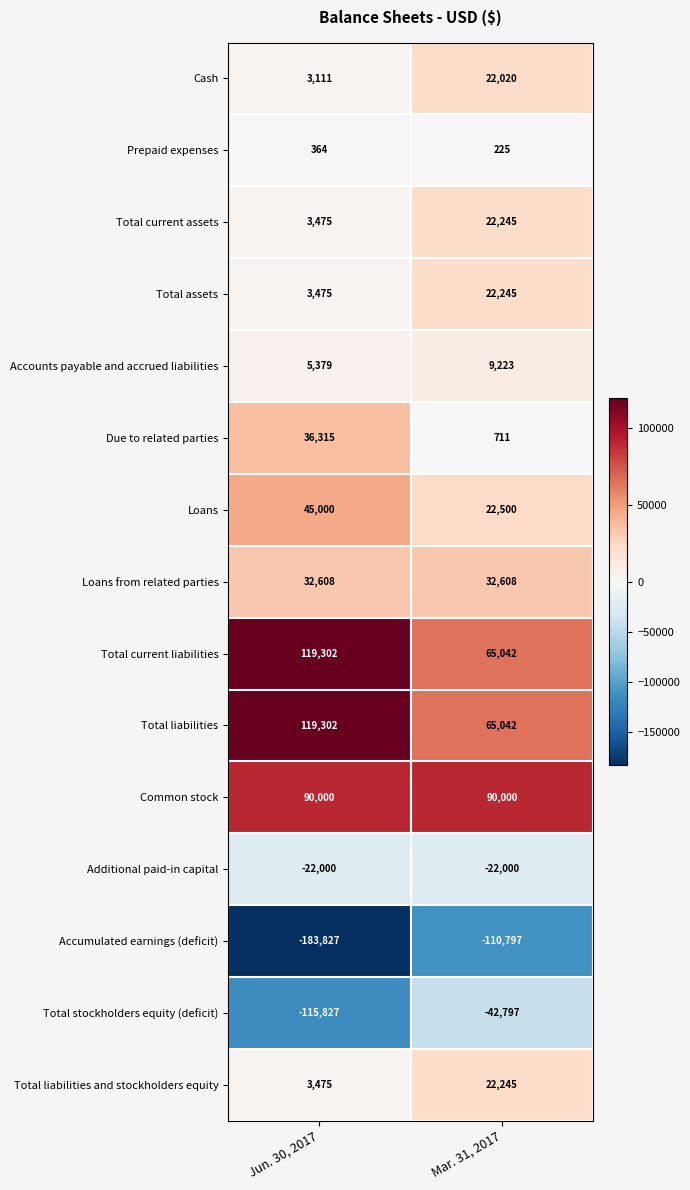

At which category does the chart reach its minimum across all series?

Jun. 30, 2017